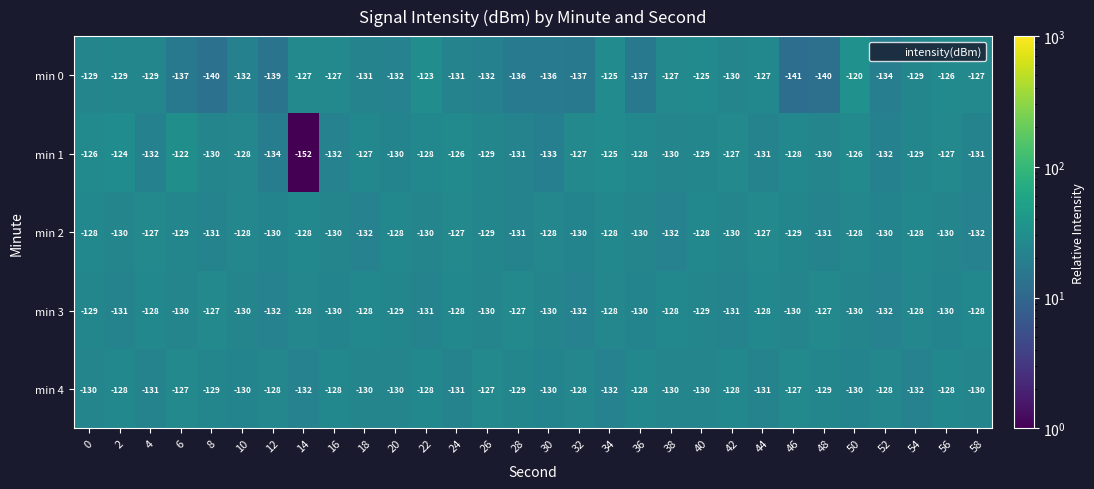

Which series has the widest spread of values?

min 1